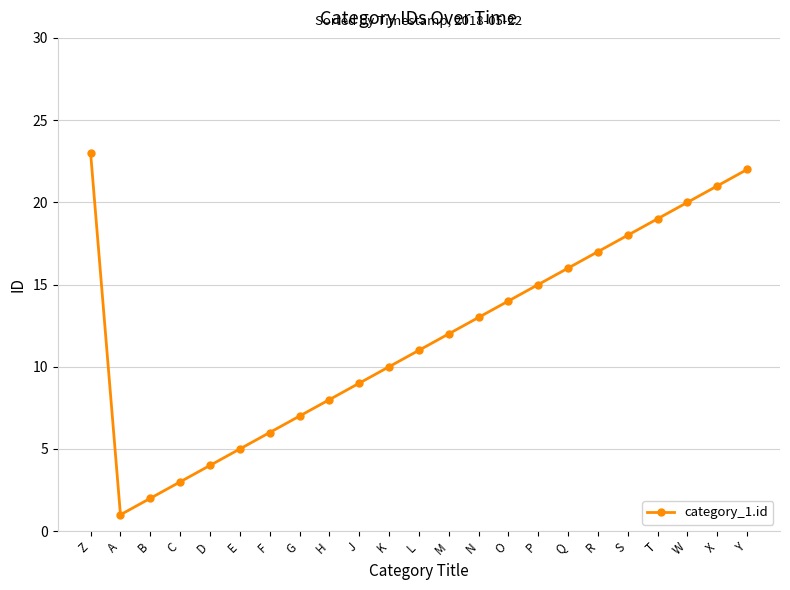

What is the value of the 7th point from the left?

6